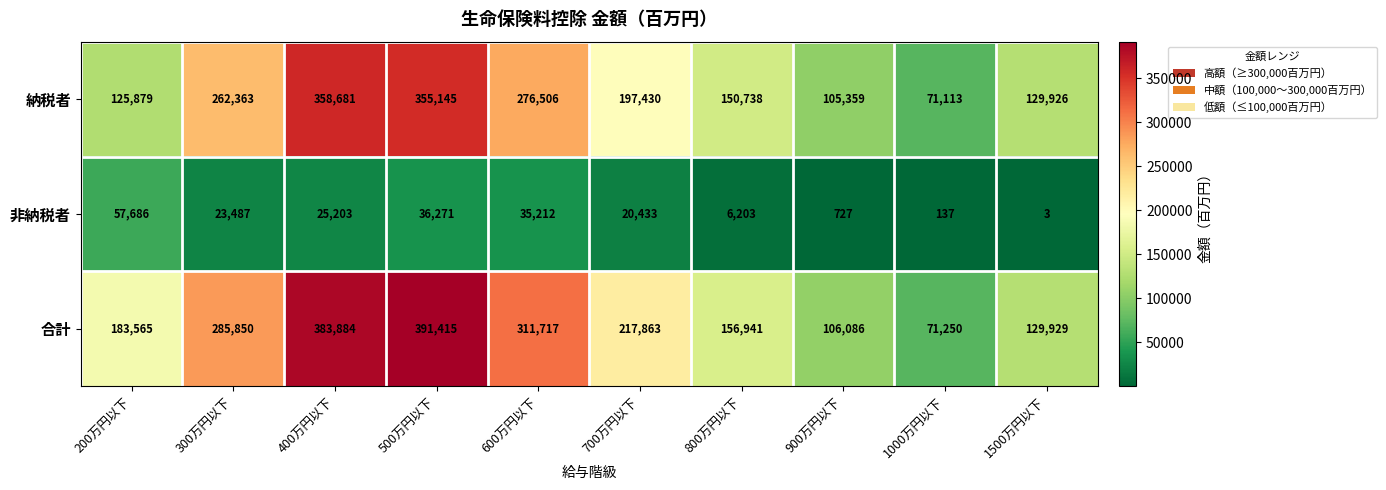

Reading left to right, list all the values displayed in this chart.

納税者: 200万円以下=125879	300万円以下=262363	400万円以下=358681	500万円以下=355145	600万円以下=276506	700万円以下=197430	800万円以下=150738	900万円以下=105359	1000万円以下=71113	1500万円以下=129926
非納税者: 200万円以下=57686	300万円以下=23487	400万円以下=25203	500万円以下=36271	600万円以下=35212	700万円以下=20433	800万円以下=6203	900万円以下=727	1000万円以下=137	1500万円以下=3
合計: 200万円以下=183565	300万円以下=285850	400万円以下=383884	500万円以下=391415	600万円以下=311717	700万円以下=217863	800万円以下=156941	900万円以下=106086	1000万円以下=71250	1500万円以下=129929